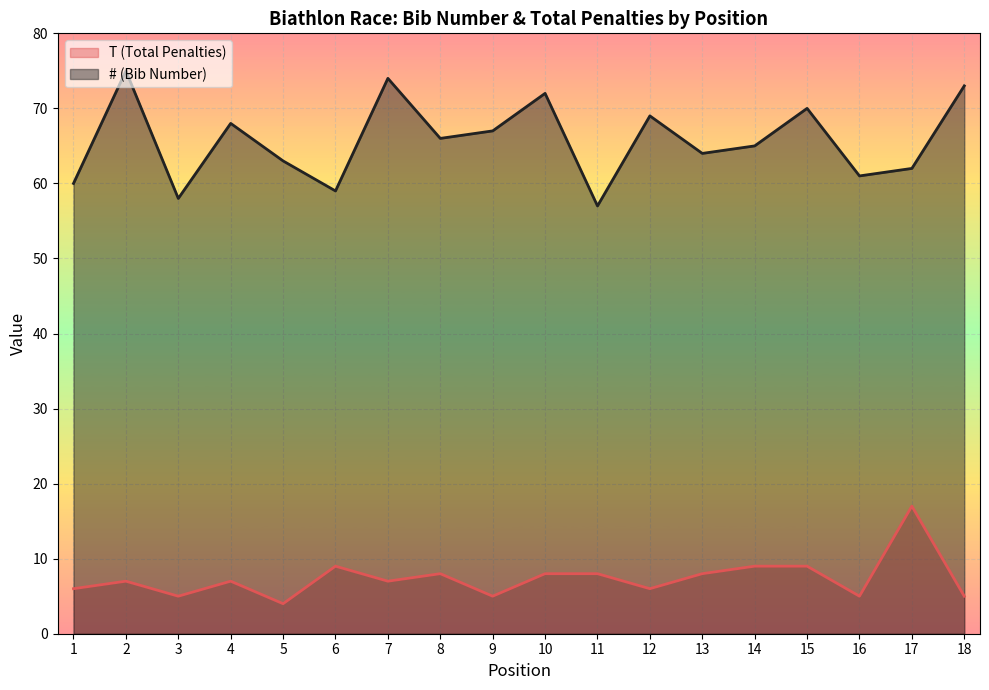

What is the average value of the T (Total Penalties) series?

7